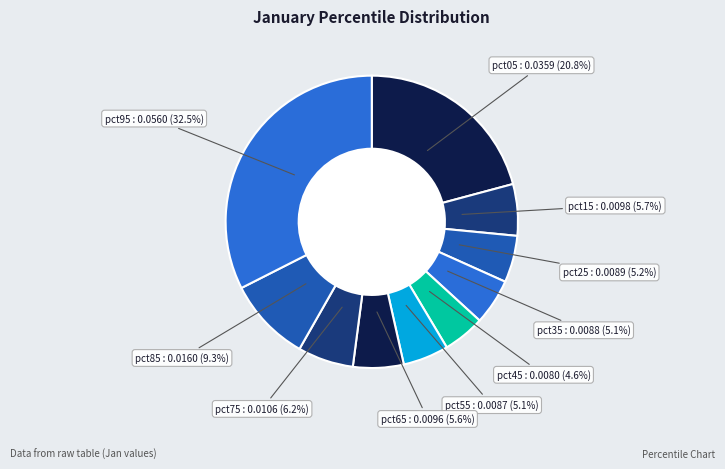

What is the largest slice in the pie chart?

pct95